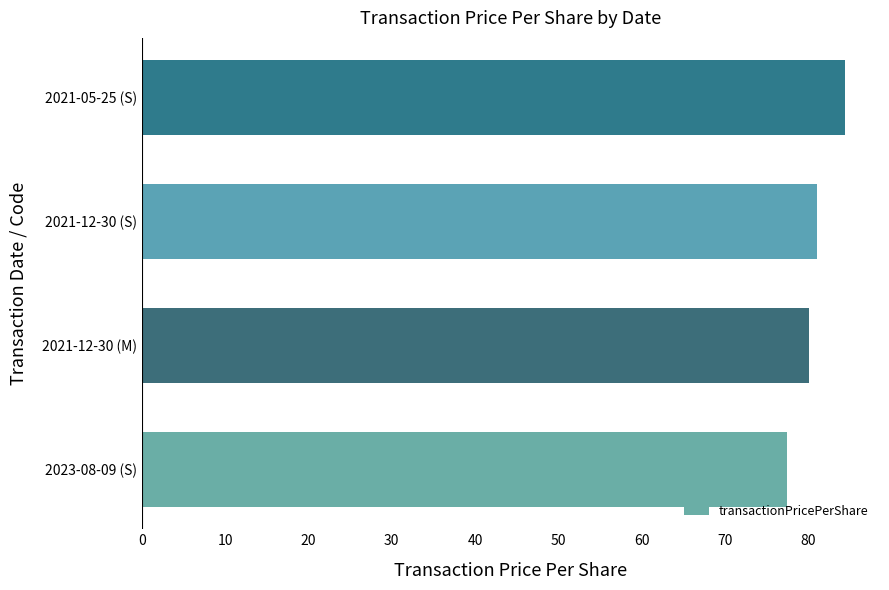

Does the chart contain any negative values?

No